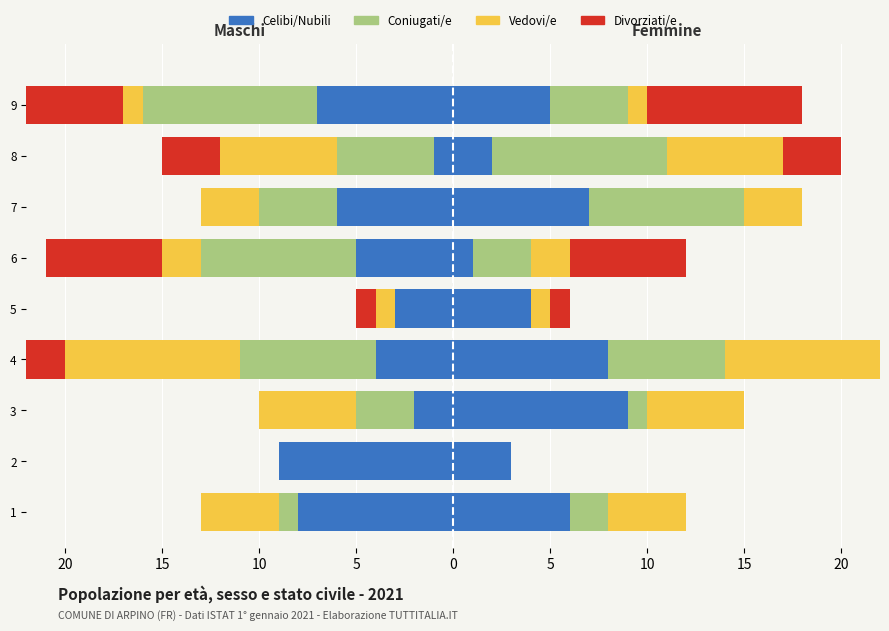

Count the number of categories in the chart.

9